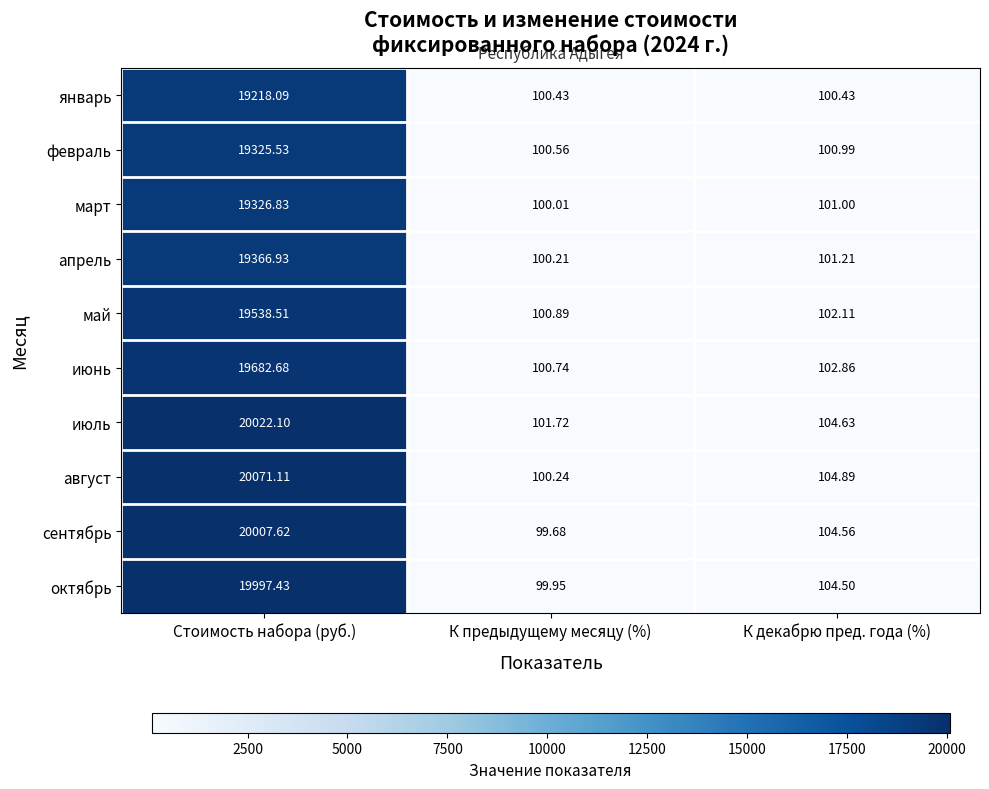

List the series in order of their peak value, lowest first.

январь, февраль, март, апрель, май, июнь, октябрь, сентябрь, июль, август